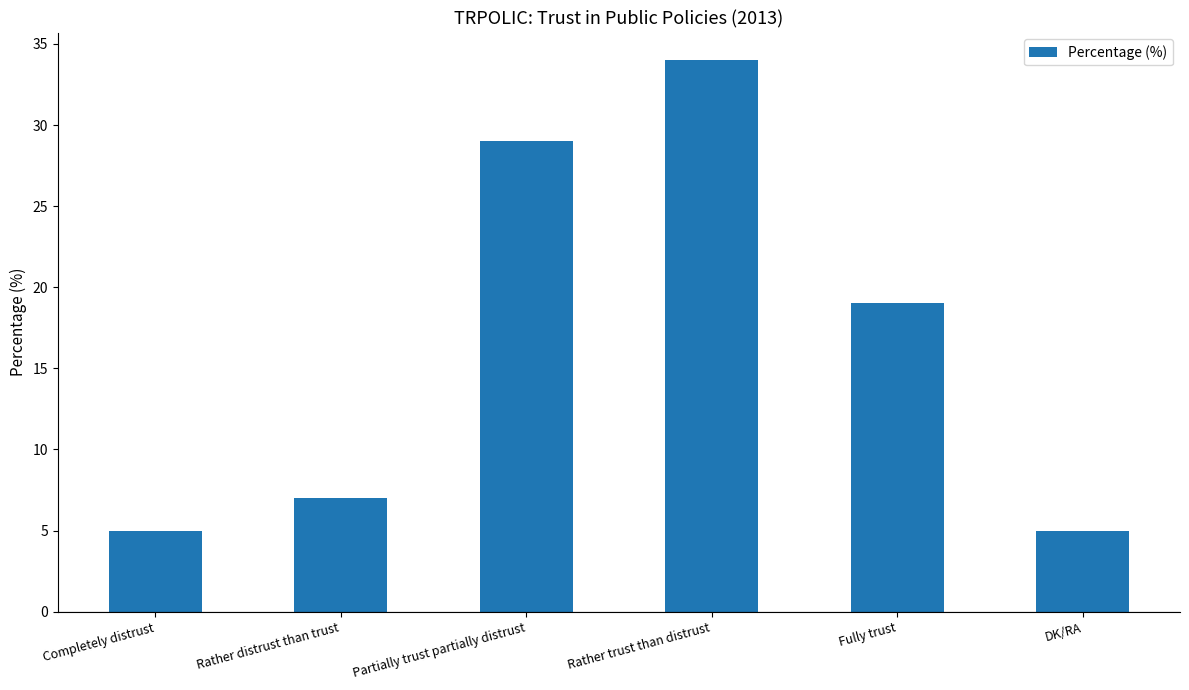

What is the difference between the maximum and minimum values?

29